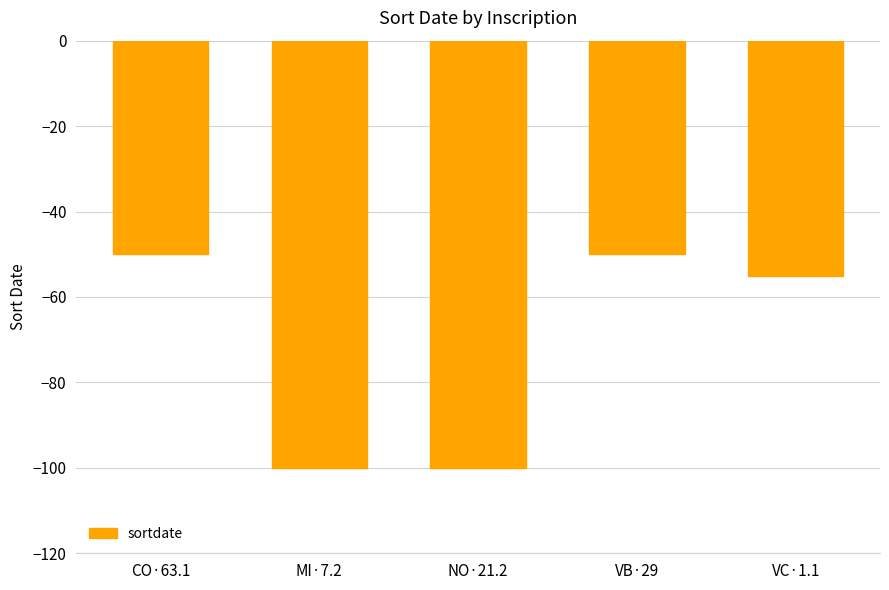

Reading left to right, what are all the values shown in this chart?

-50	-100	-100	-50	-55